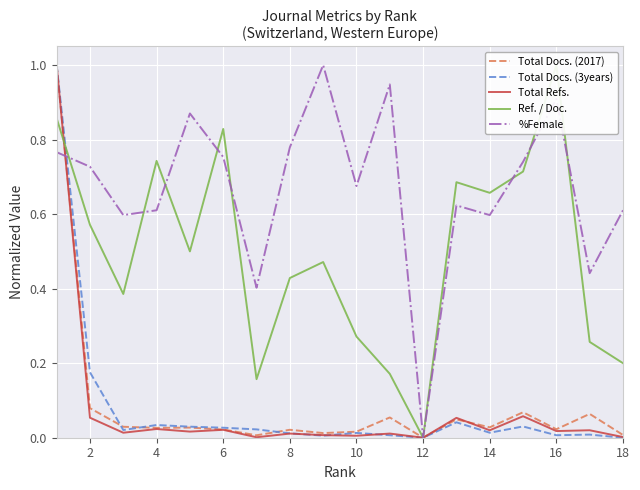

True or false: %Female has a value of 1.0 at 14.

False